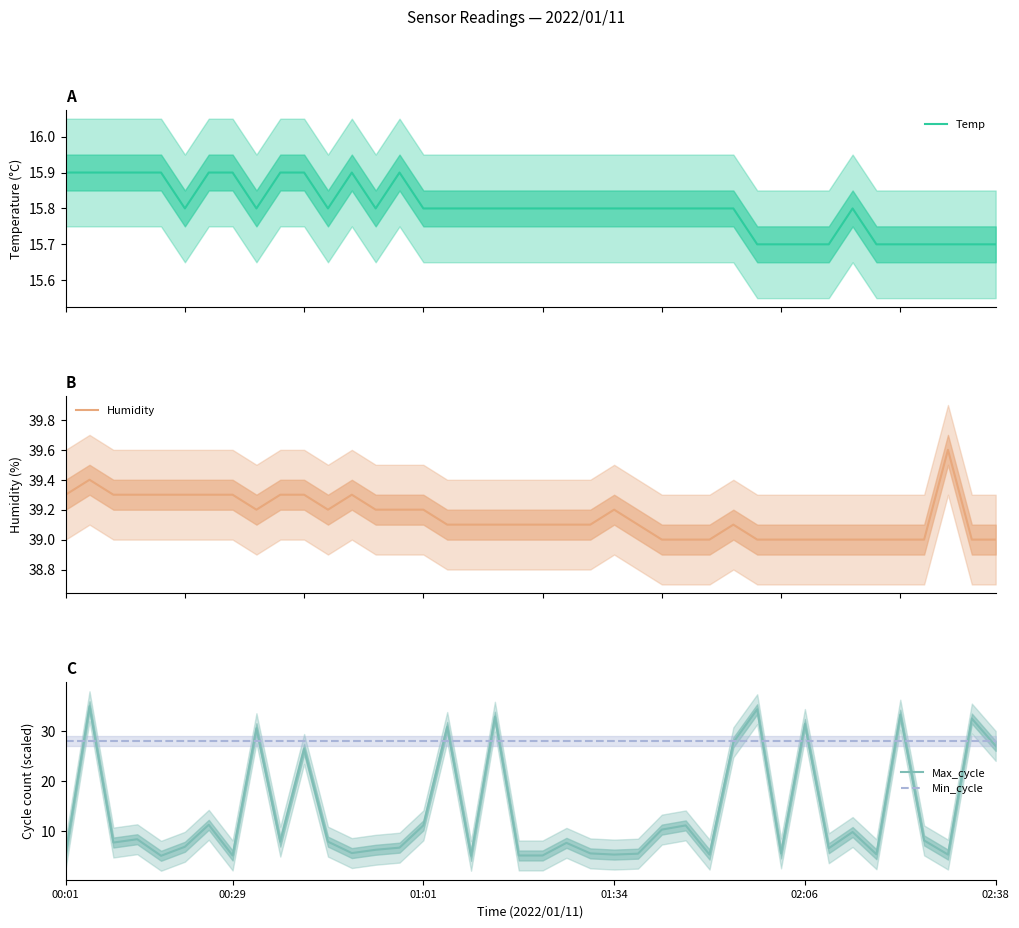

What are all the series names shown in the legend?

Temp, Humidity, Max_cycle, Min_cycle